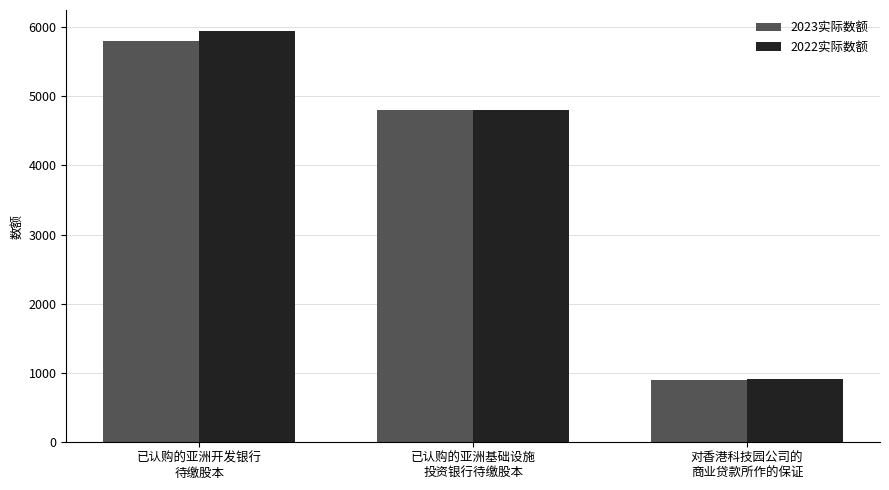

List the labels in order of 2023实际数额 value, largest first.

已认购的亚洲开发银行
待缴股本, 已认购的亚洲基础设施
投资银行待缴股本, 对香港科技园公司的
商业贷款所作的保证